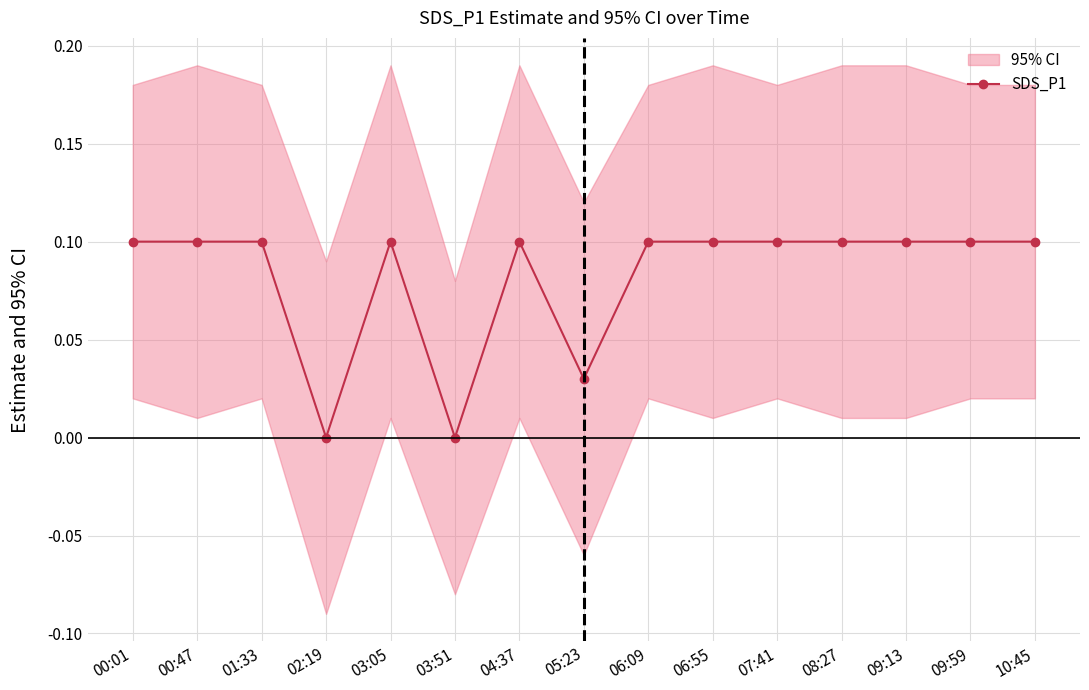

What position from the right is 02:19?

12